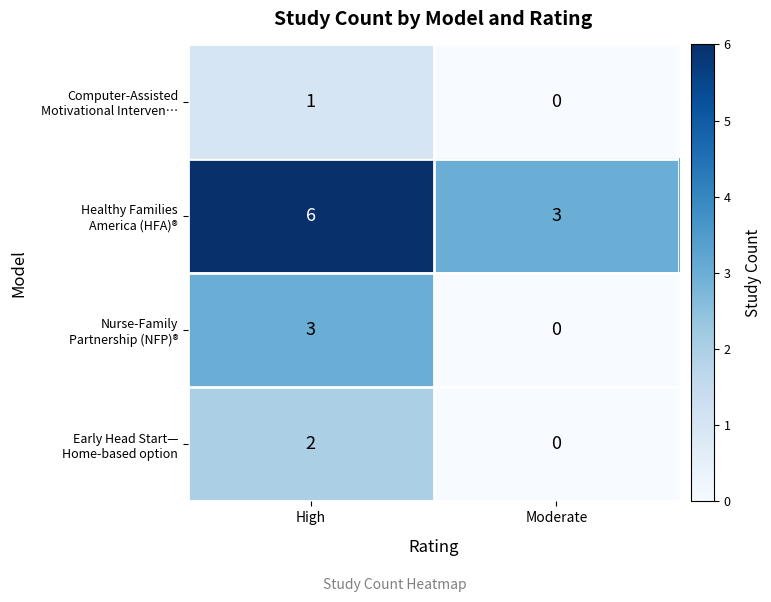

At which category is the sum across all series the highest?

High